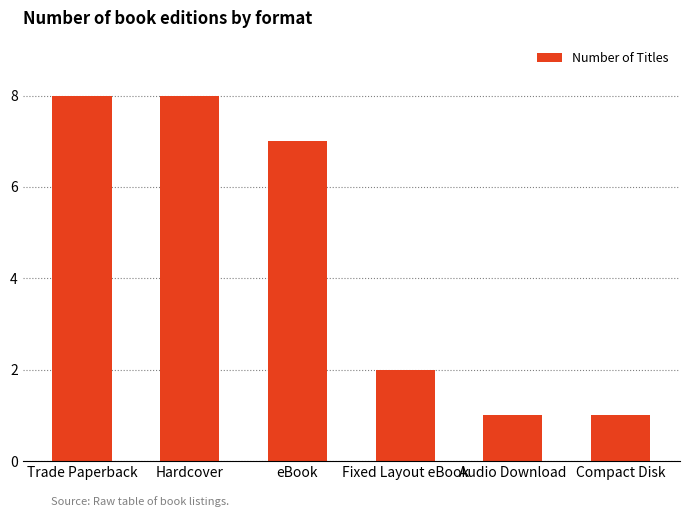

Between Compact Disk and Trade Paperback, which is larger?

Trade Paperback